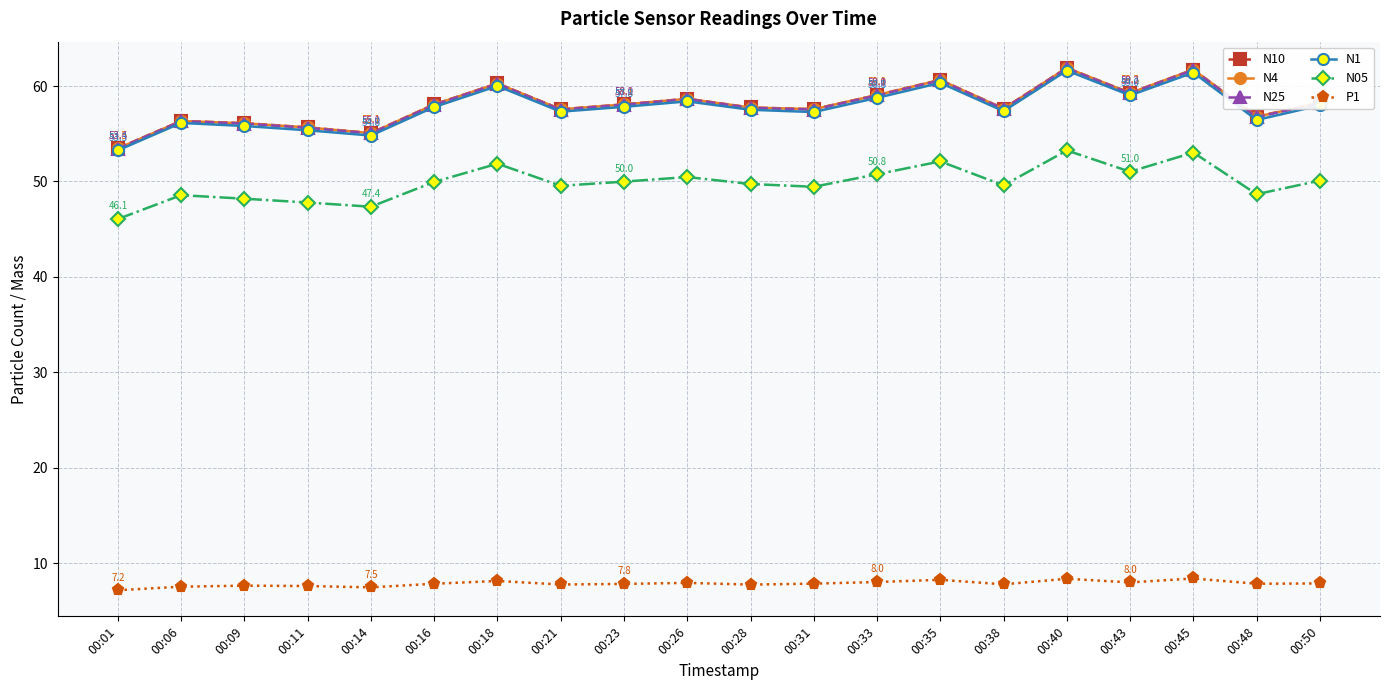

What are all the series names shown in the legend?

N10, N4, N25, N1, N05, P1